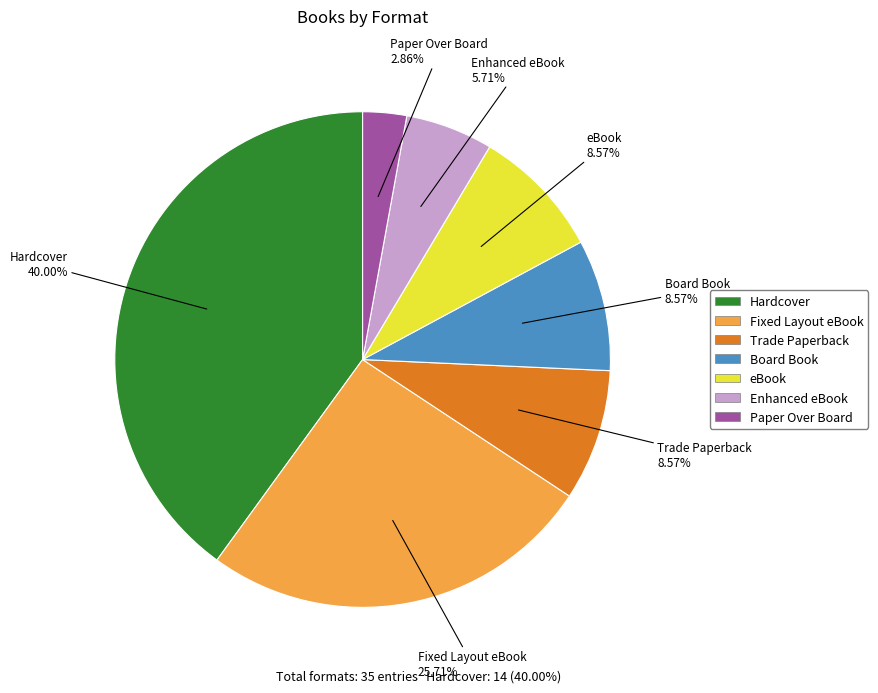

Is there a majority slice in this chart?

No